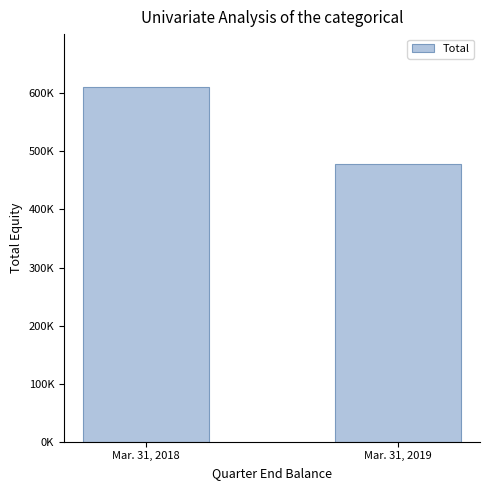

What is the difference between the values at Mar. 31, 2019 and Mar. 31, 2018?

131961